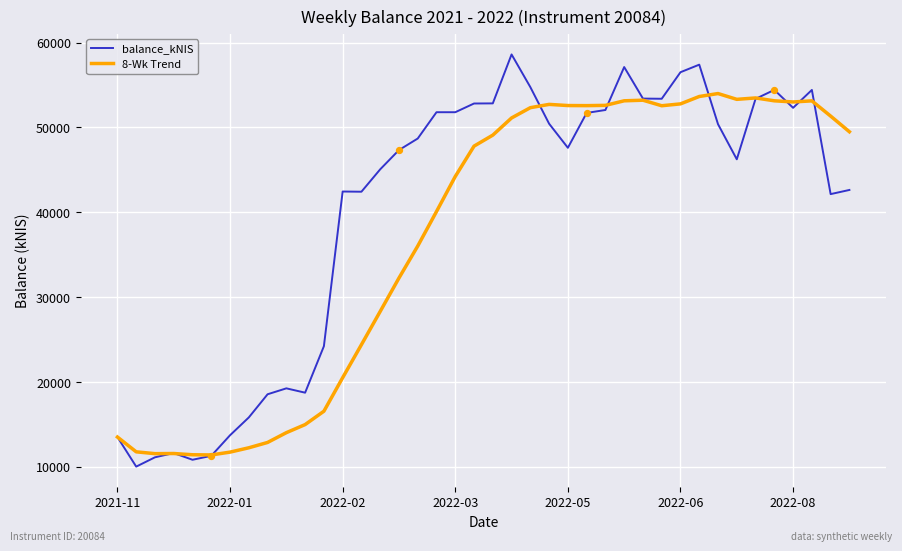

Which series has the largest total across all categories?

balance_kNIS